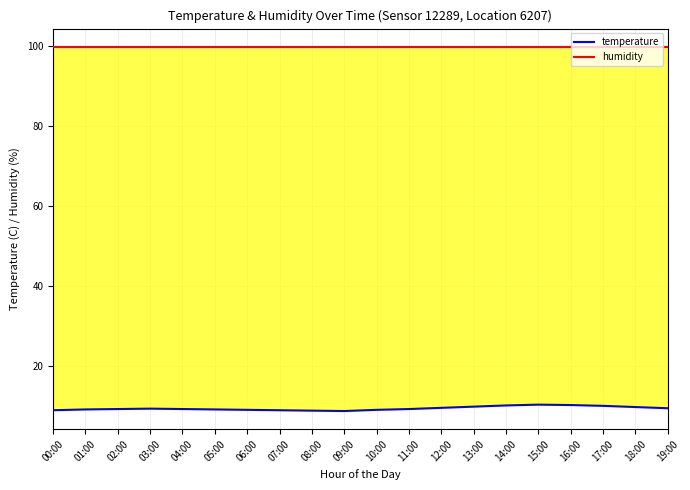

What is the label of the 10th point from the right?

10:00